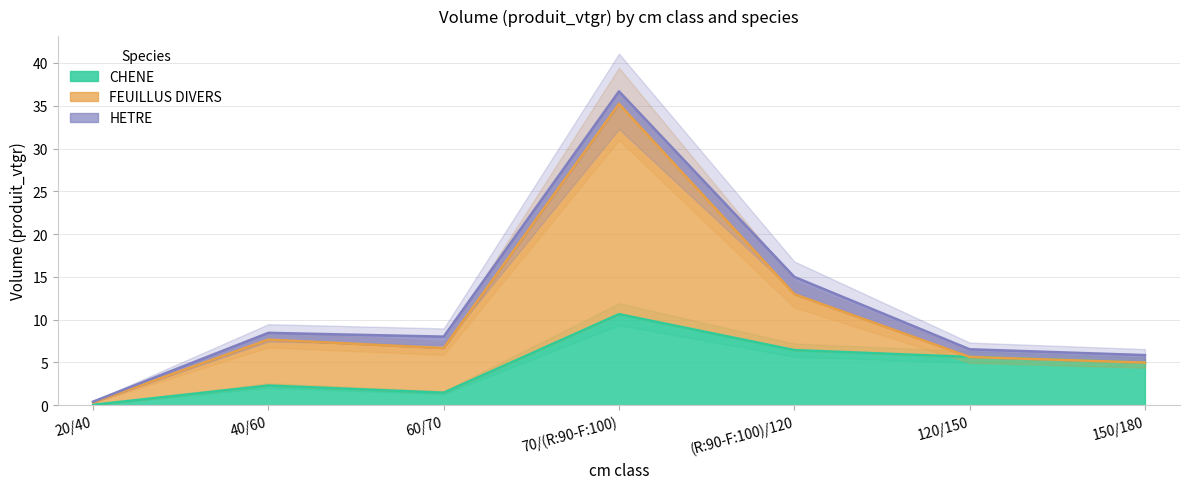

In CHENE, how many points are lower than both neighbors (excluding endpoints)?

1